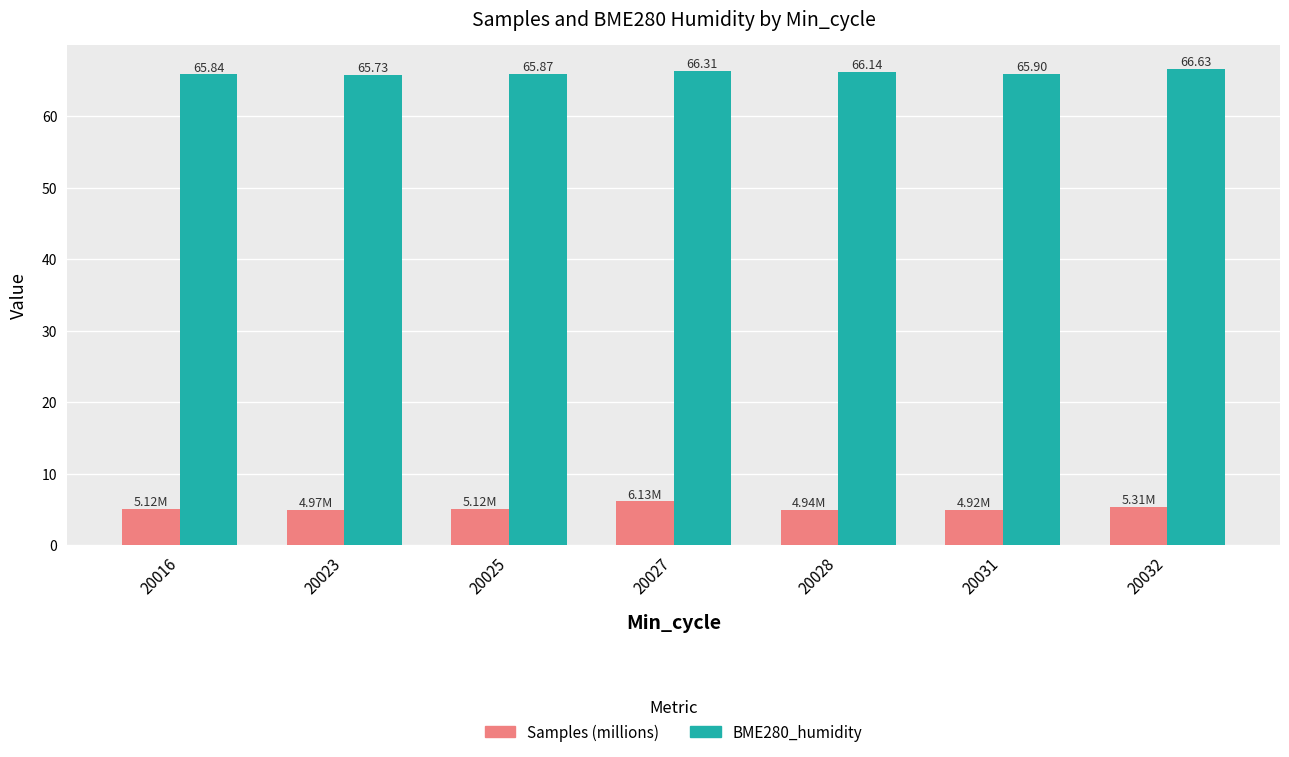

Does the chart contain stacked bars?

No